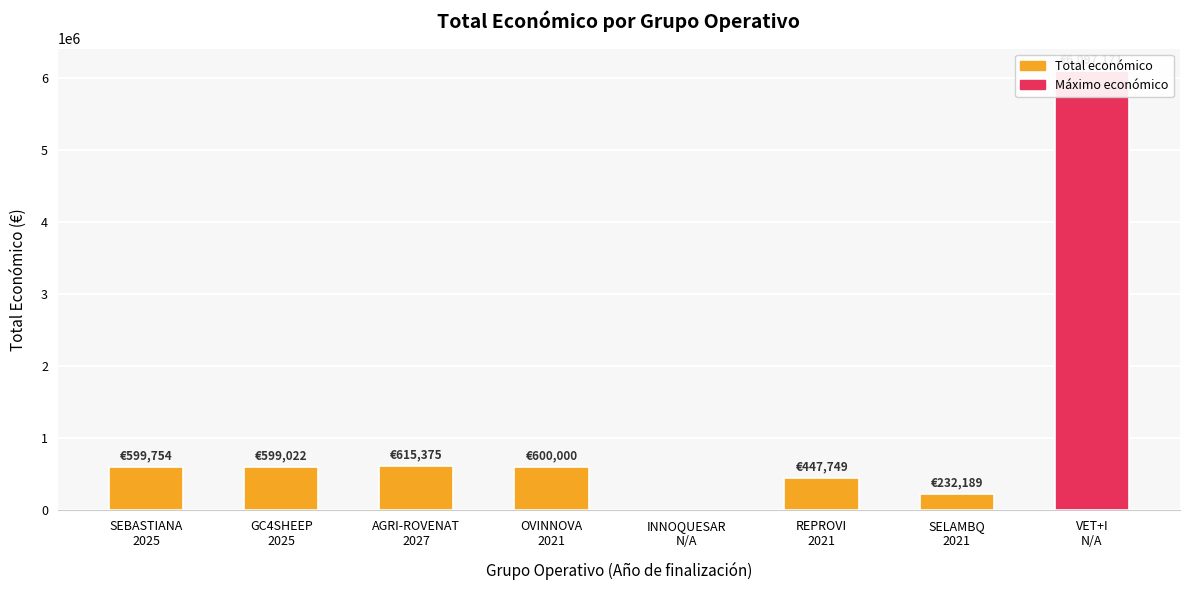

Where does the data first go above 599754?

AGRI-ROVENAT
2027